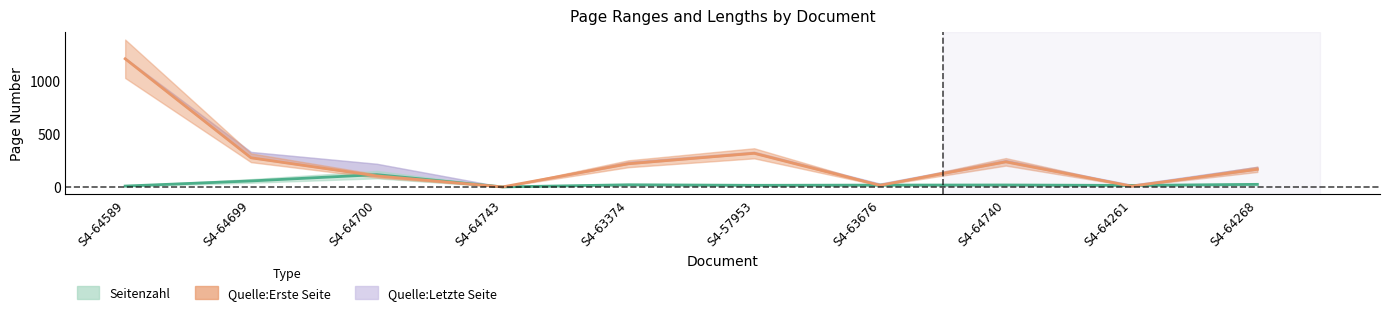

At which category is the sum across all series the highest?

S4-64589